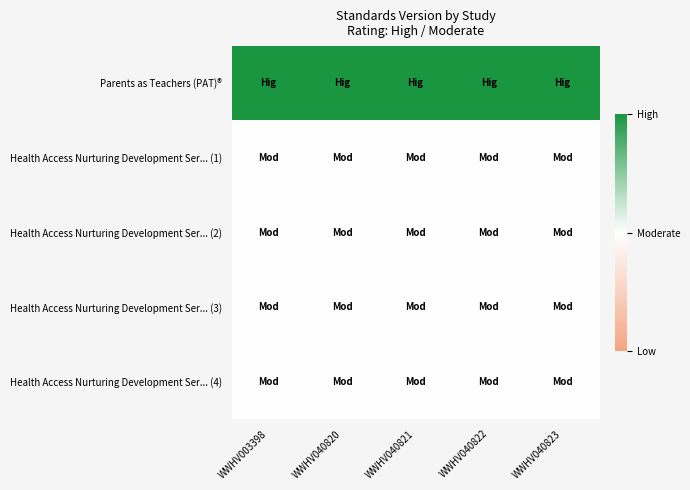

How many series are shown in this chart?

5